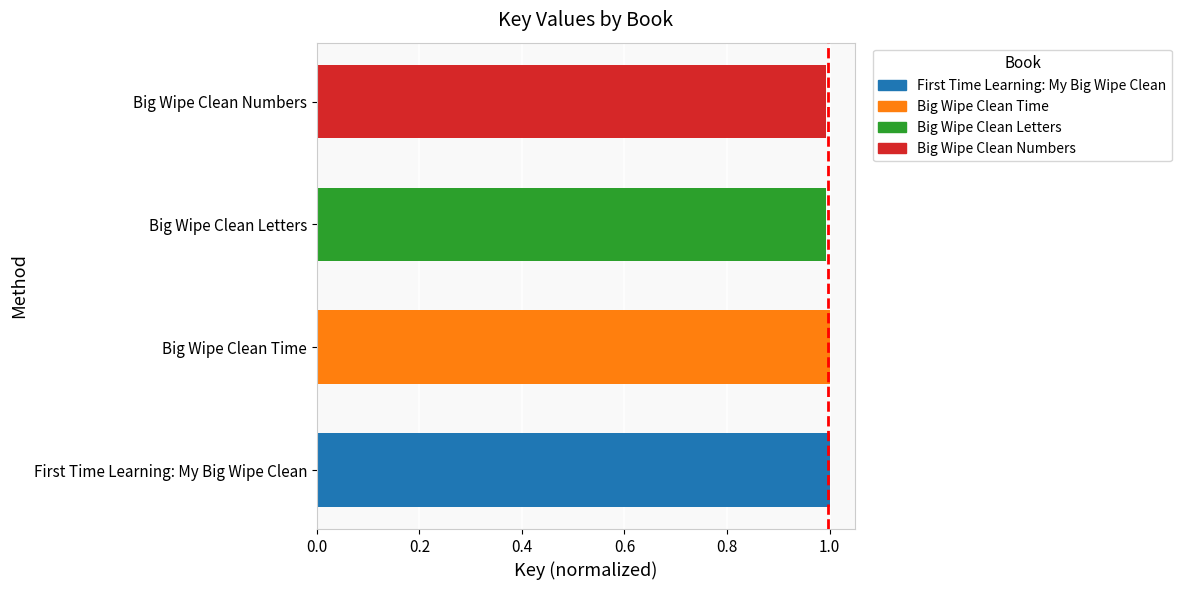

Approximately how many times larger is the value at First Time Learning: My Big Wipe Clean compared to Big Wipe Clean Time?

1.0